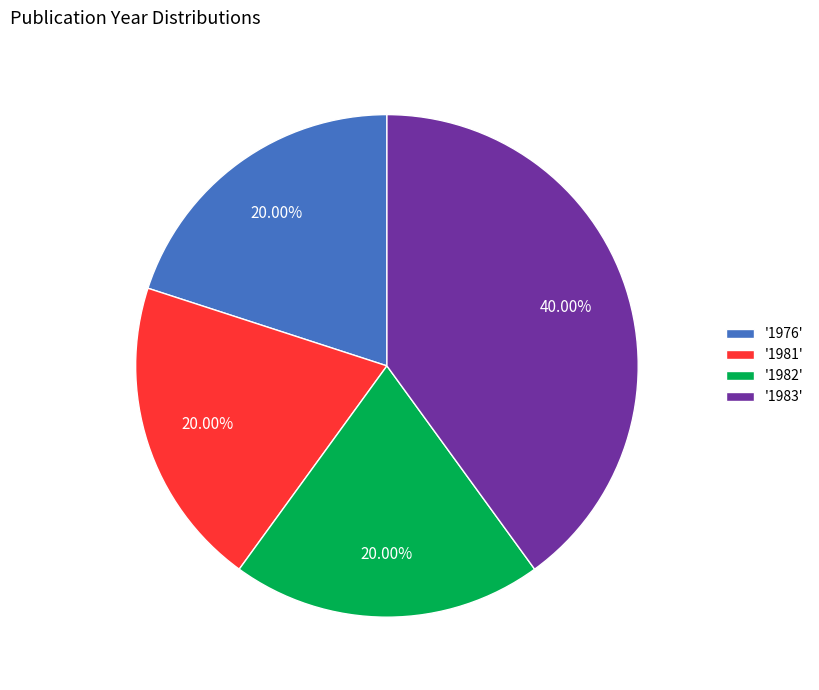

Approximately how many times larger is the value at '1976' compared to '1983'?

0.5